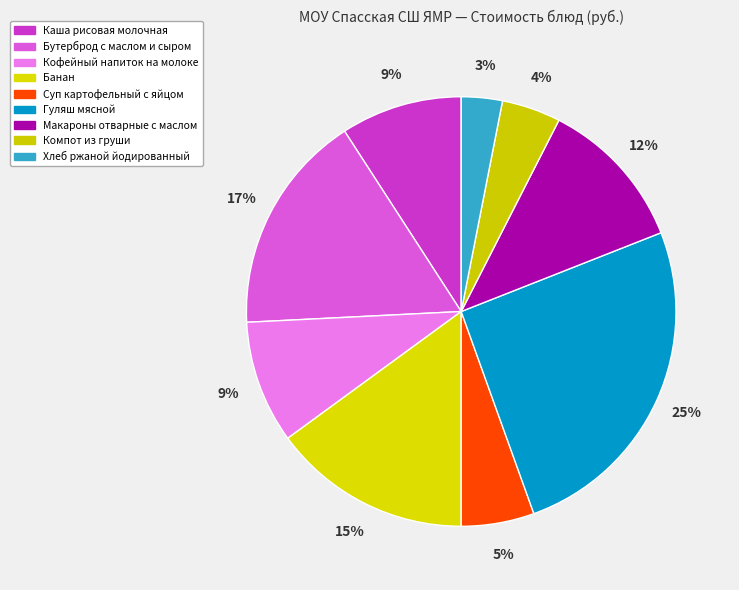

To the nearest percent, what is the combined percentage of Суп картофельный с яйцом and Макароны отварные с маслом?

17%